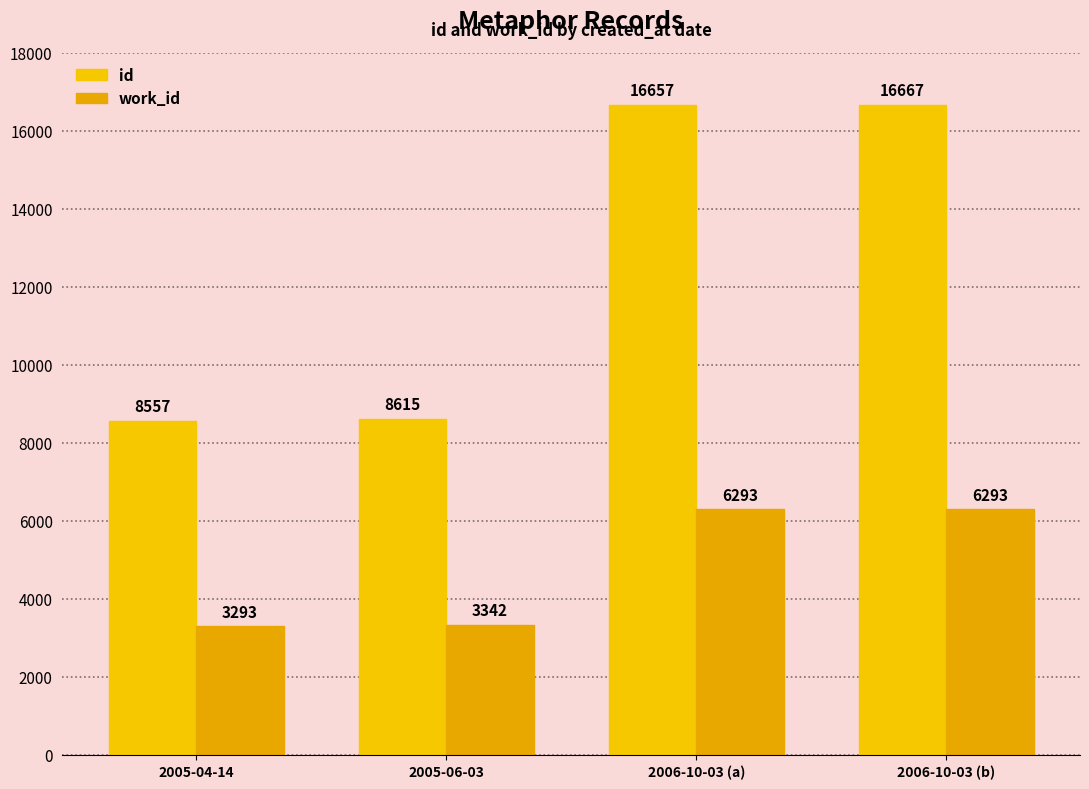

Rank the series at 2006-10-03 (a) from highest to lowest value.

id, work_id